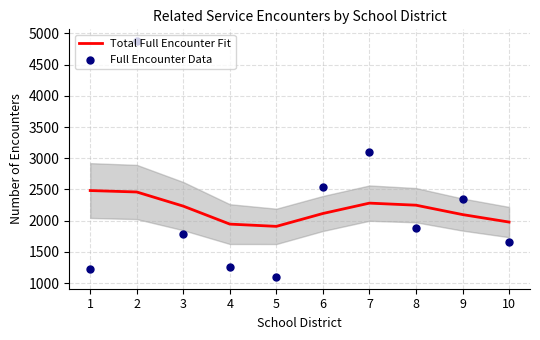

At which category is the sum across all series the highest?

2